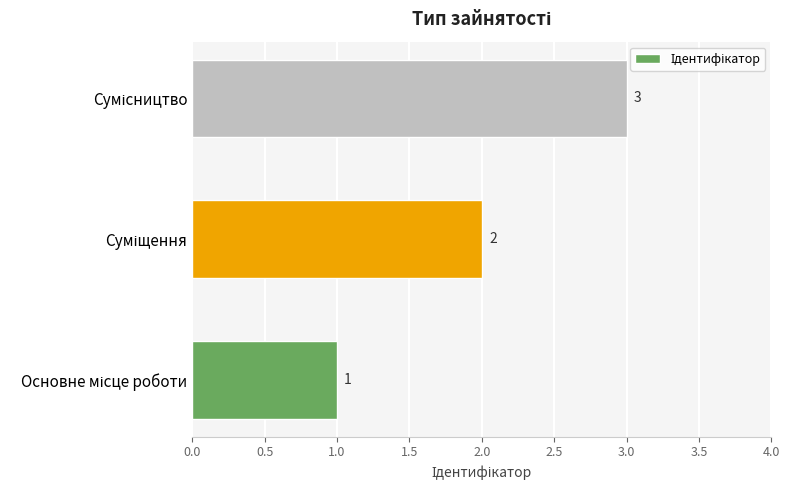

What is the sum of all values?

6